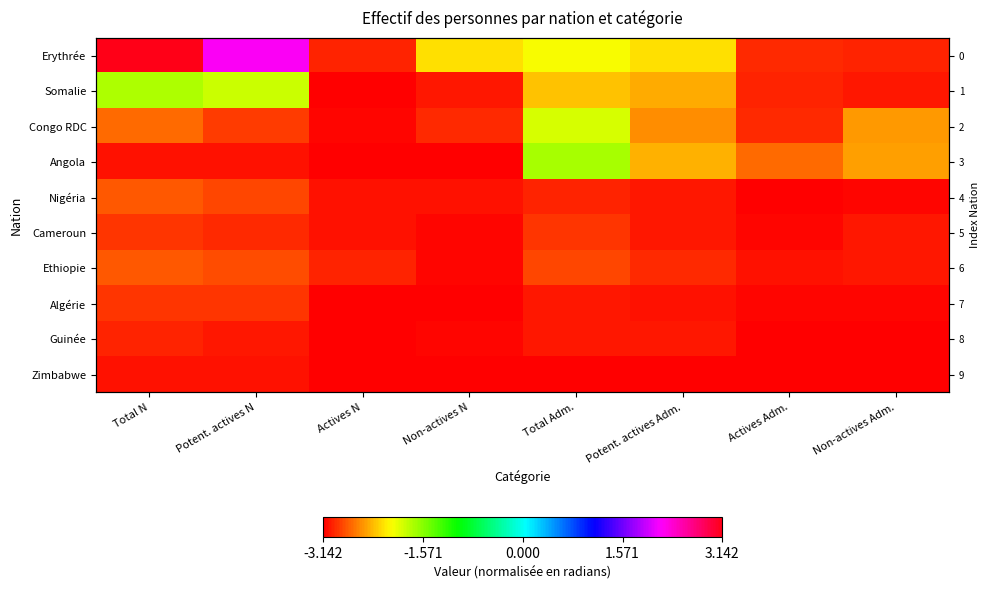

Which has a higher value, Actives N or Total Adm.?

Total Adm.